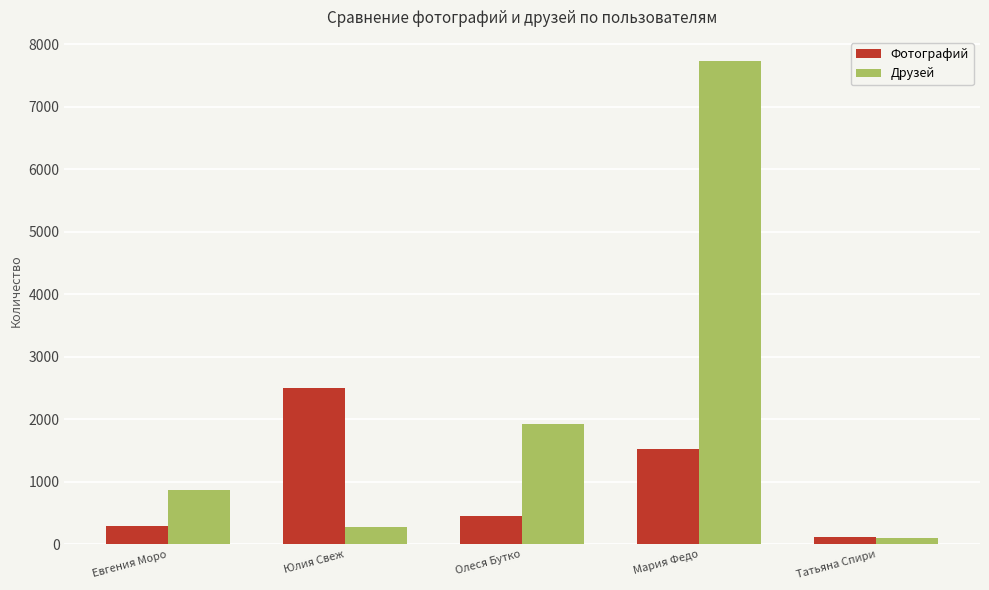

At which category is the sum across all series the highest?

Мария Федо